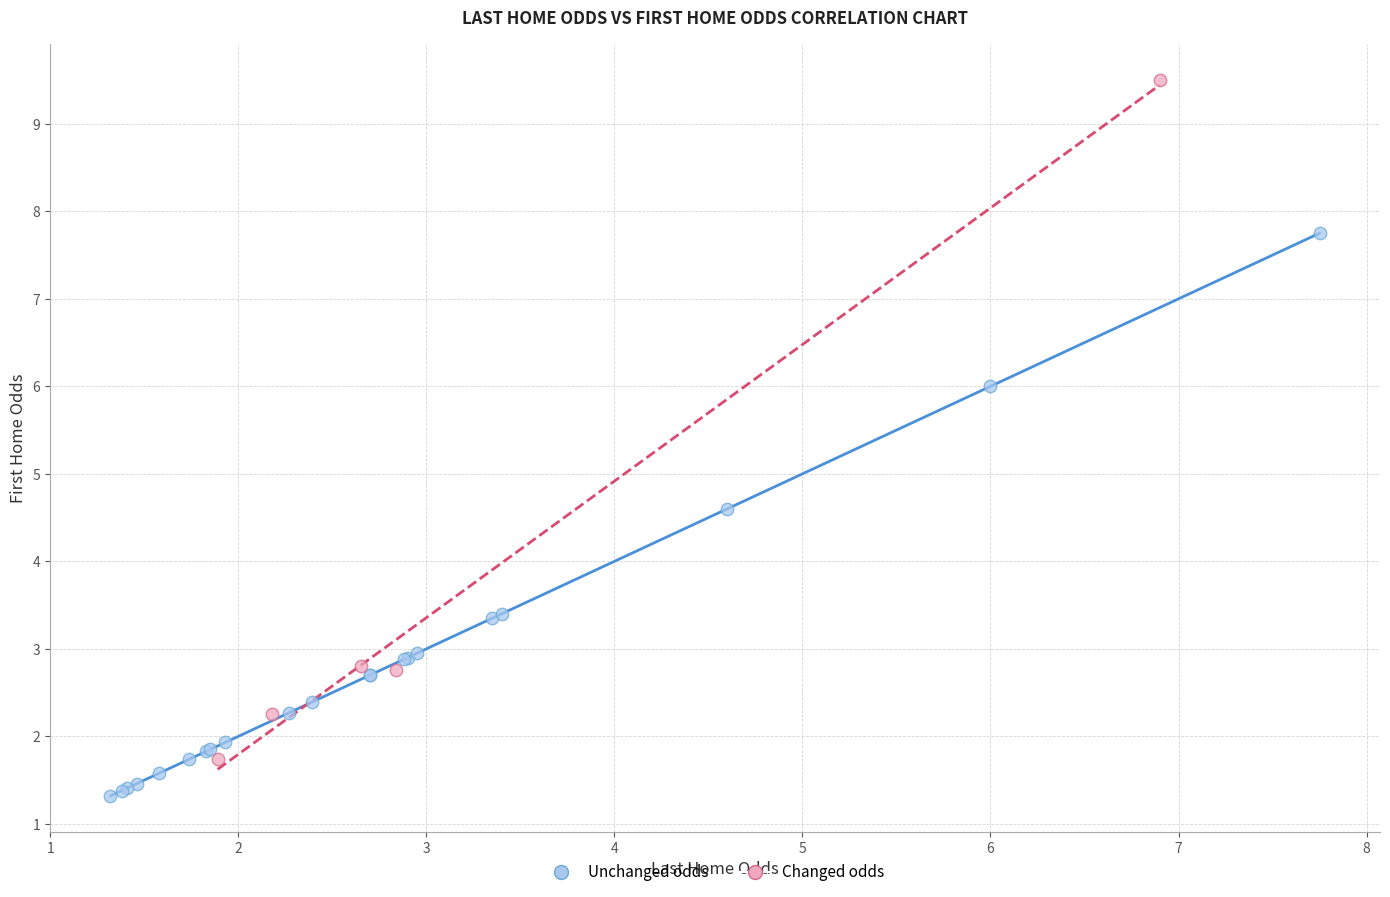

What are all the series names shown in the legend?

Unchanged odds, Changed odds